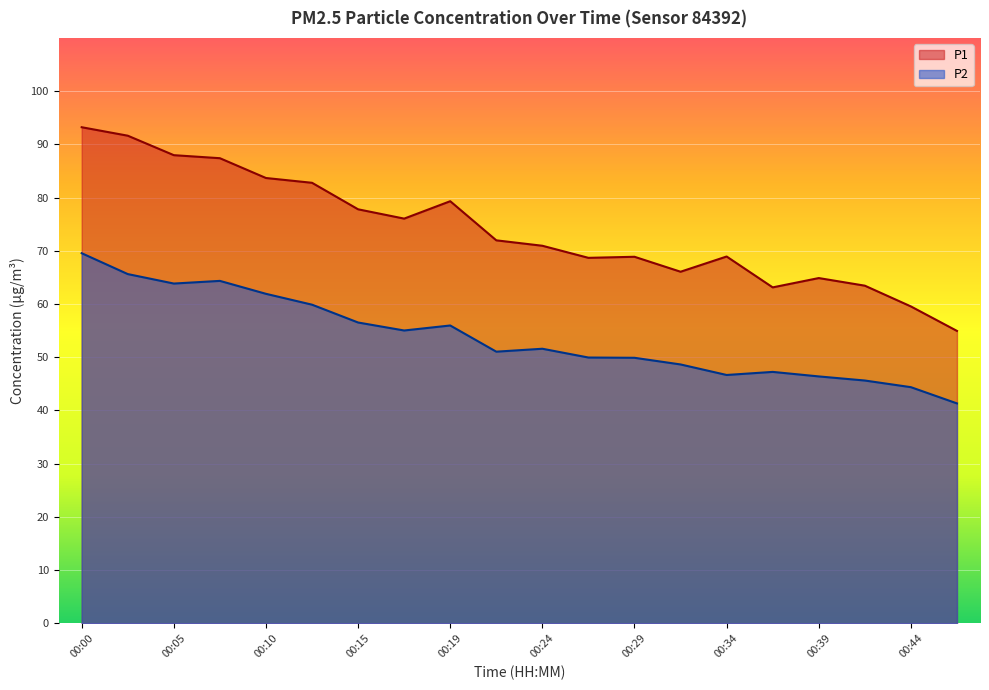

What are all the series names shown in the legend?

P1, P2